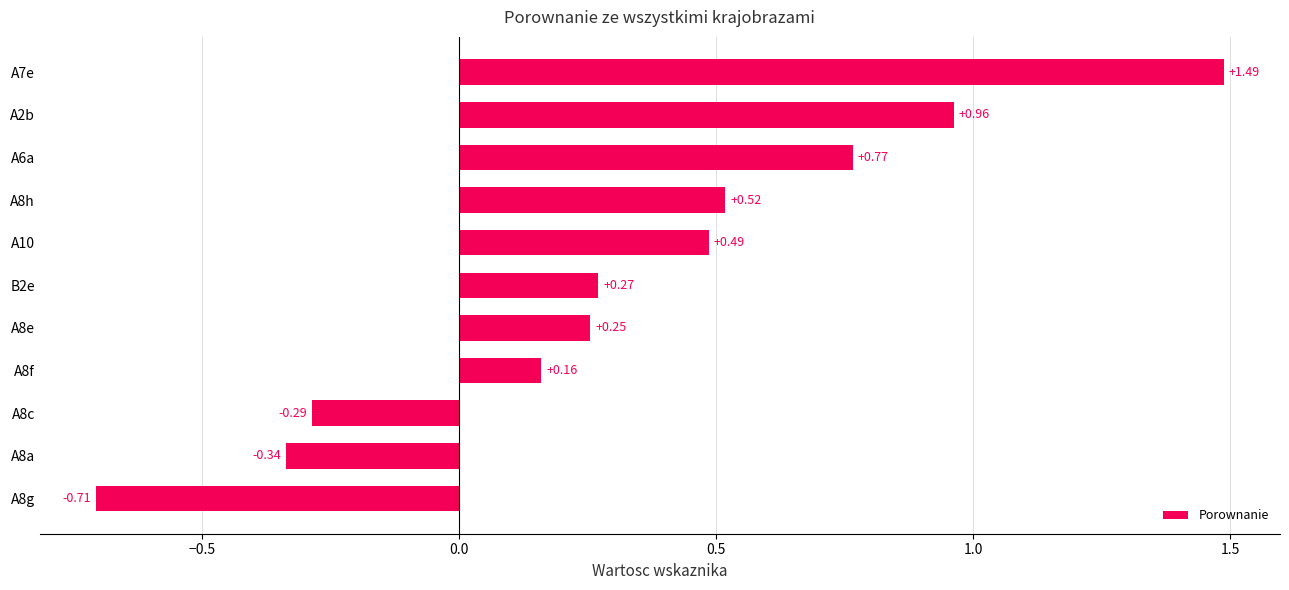

How many values exceed 0?

8